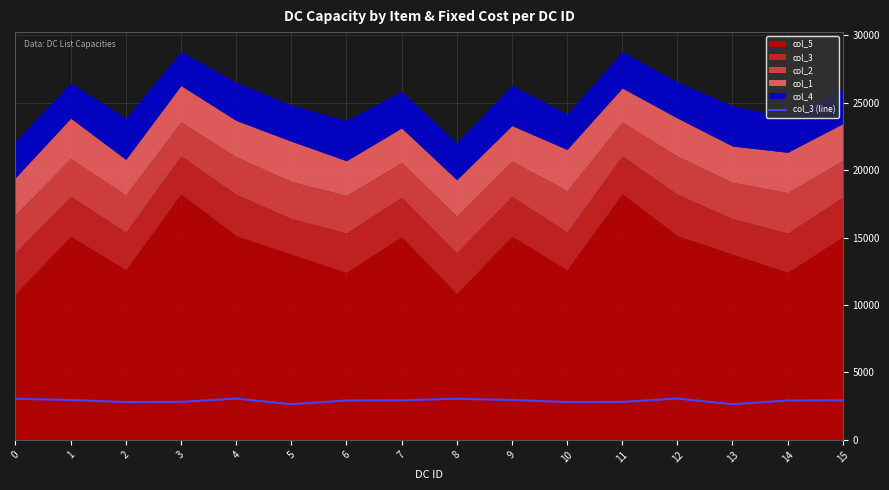

What is the difference between the maximum and second lowest values?

419